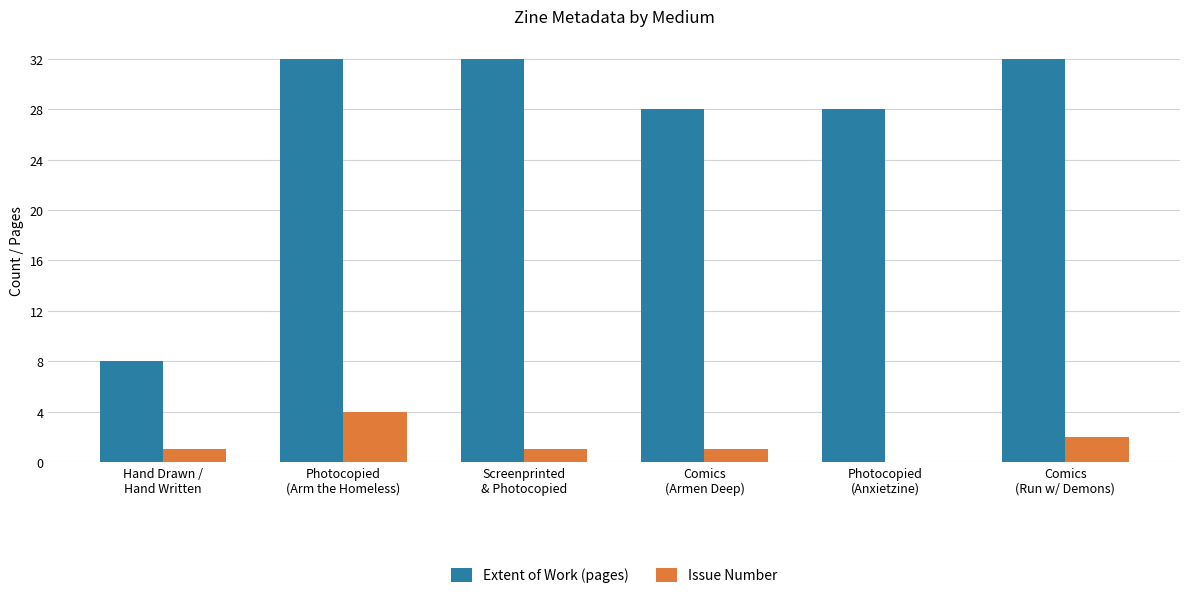

What is the maximum value shown in the chart?

32